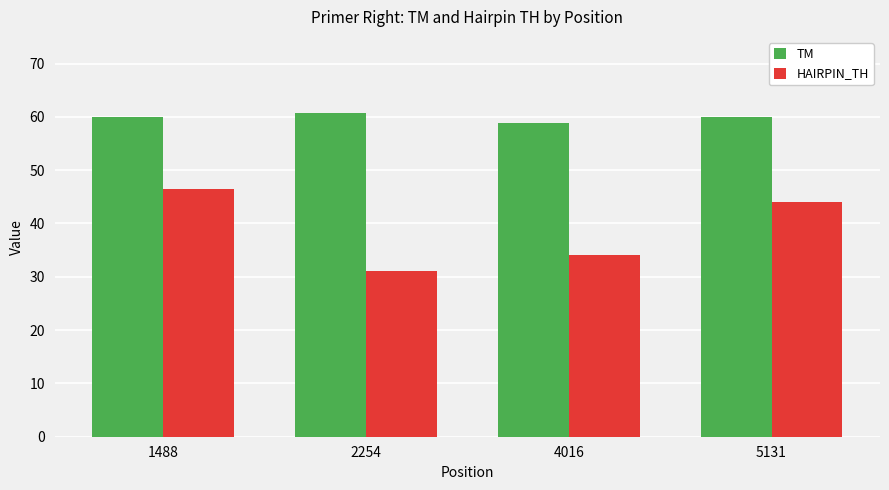

Rank the series by their maximum value, from lowest to highest.

HAIRPIN_TH, TM